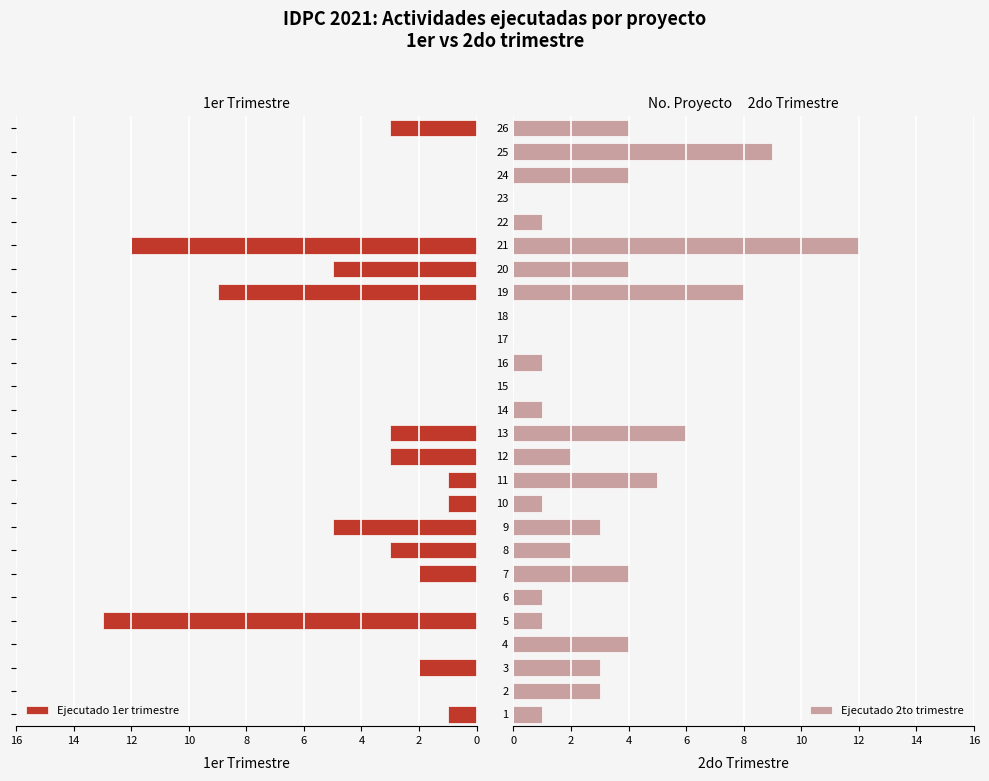

True or false: Ejecutado 2to trimestre has a value of 4 at 24.

True